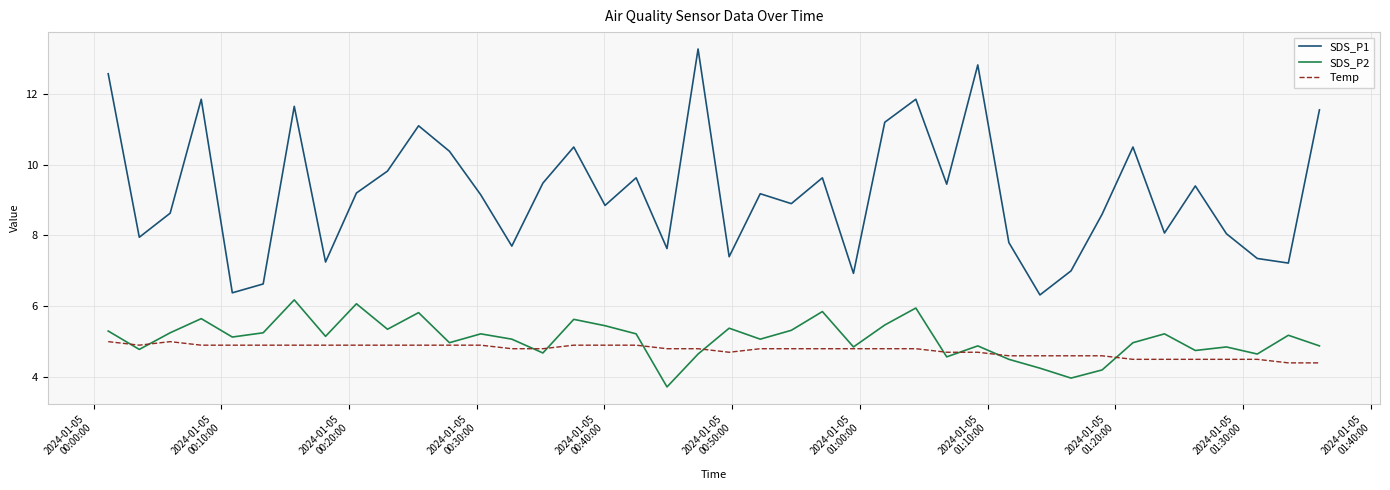

What is the minimum value shown in the chart?

3.7